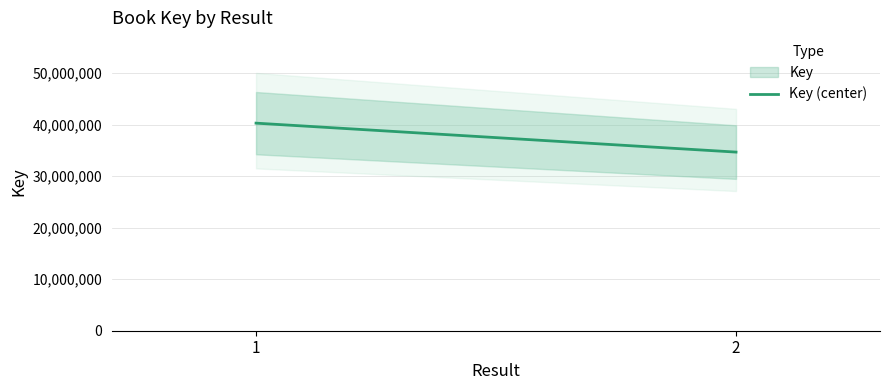

The value at 2 is 10191400. True or false?

False